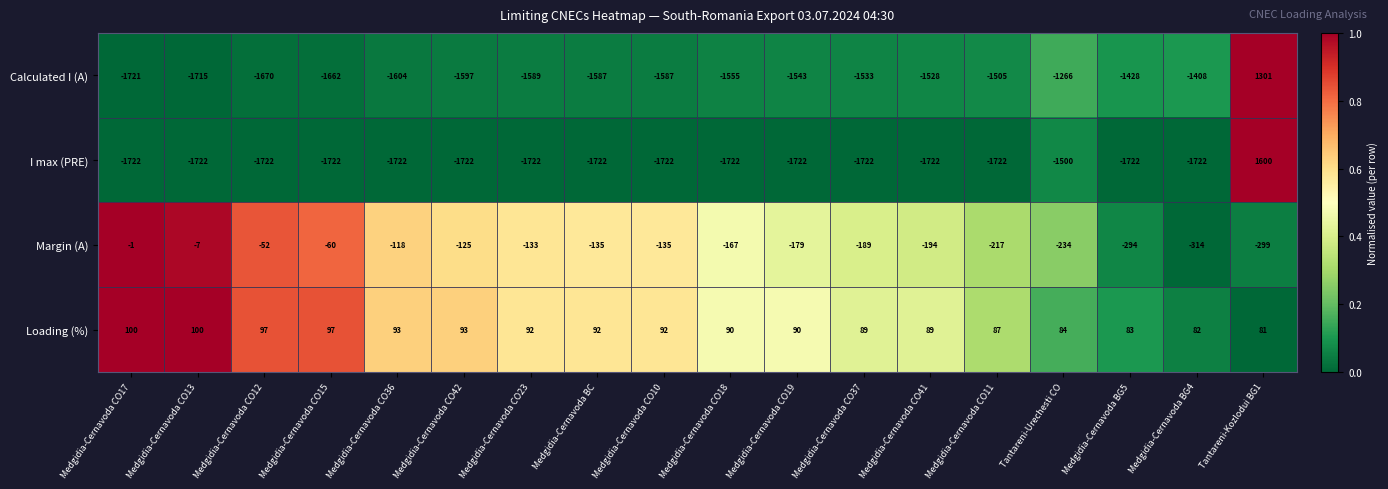

The value of Margin (A) at Medgidia-Cernavoda BG5 is -294. True or false?

True